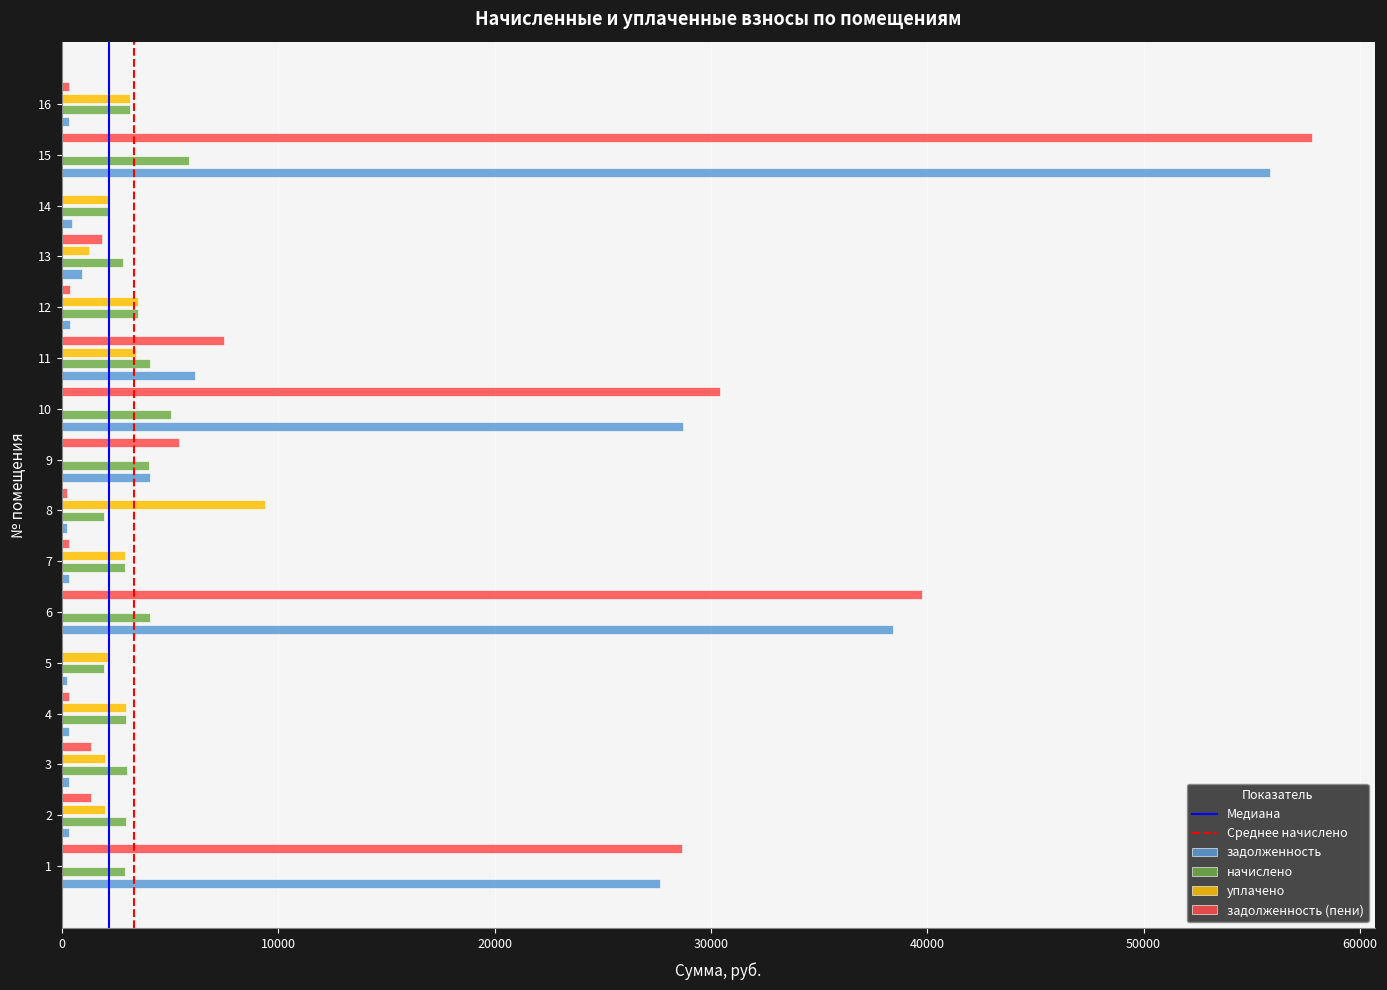

What is the greatest value displayed?

57801.8